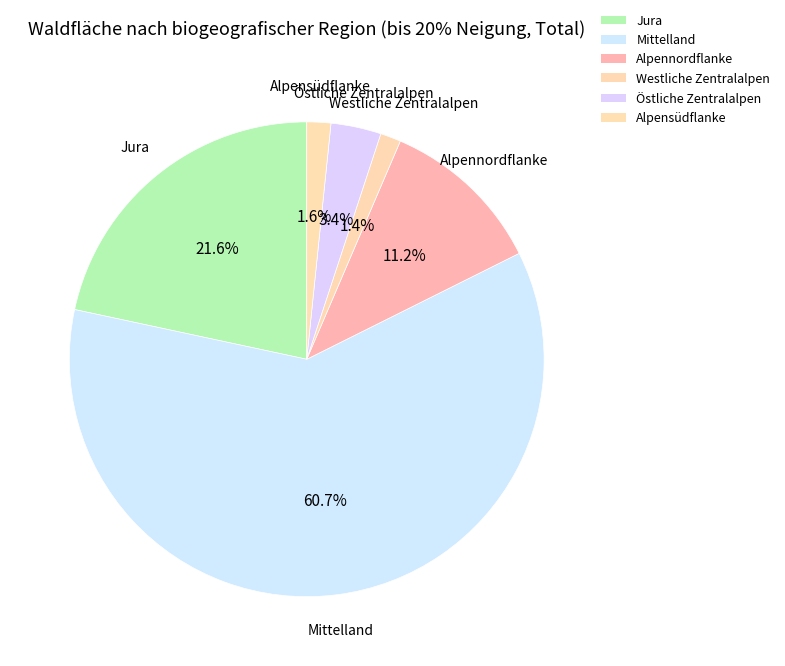

How many segments does this pie chart have?

6